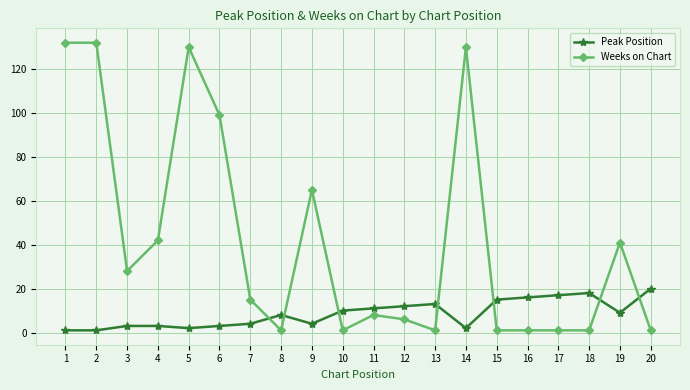

At 19, list the series in order from largest to smallest.

Weeks on Chart, Peak Position